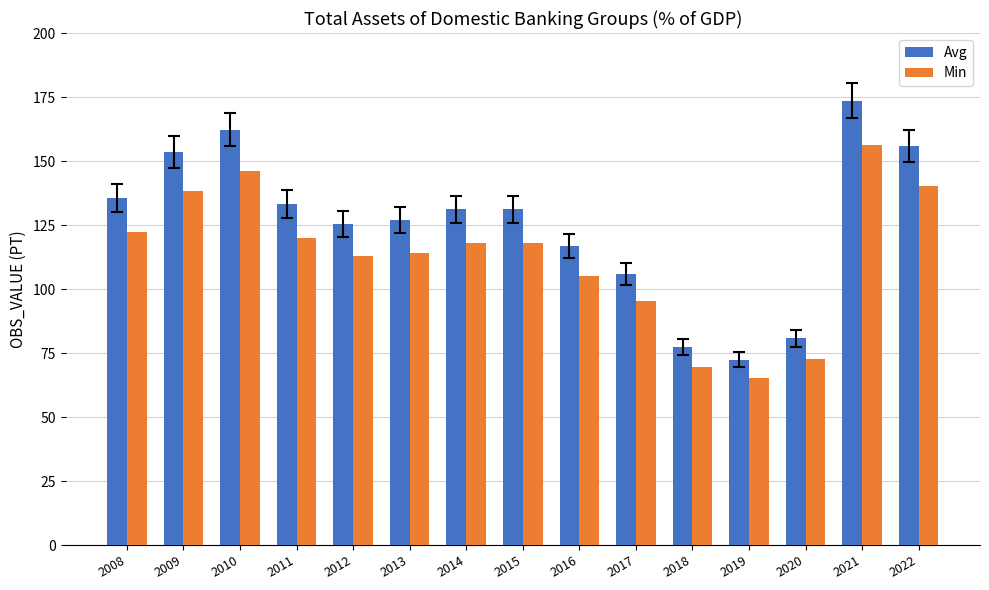

The value of Avg at 2020 is 38.6. True or false?

False